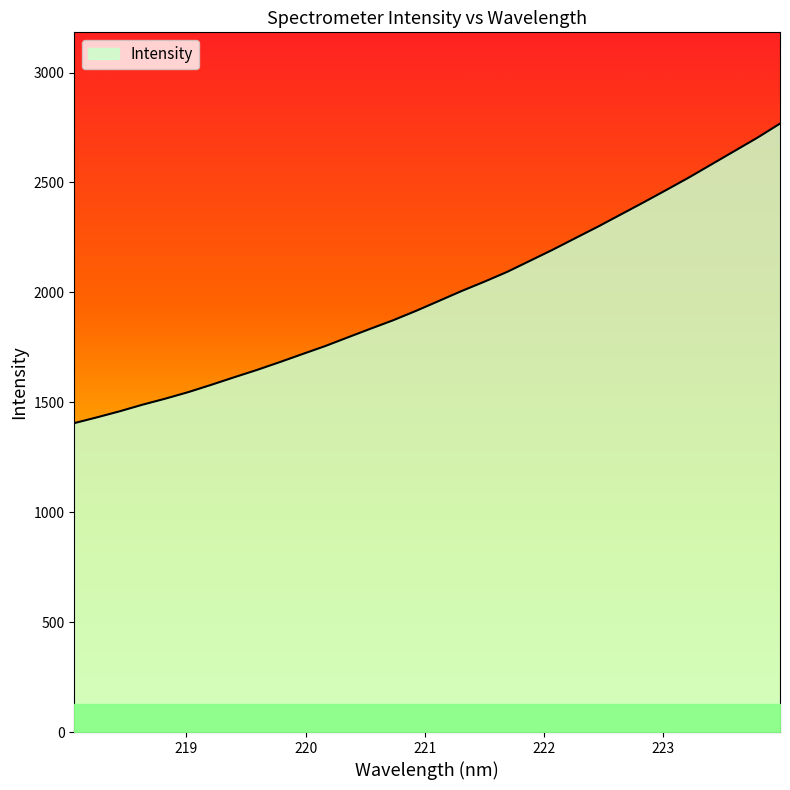

What is the difference between the maximum and minimum values?

1362.5